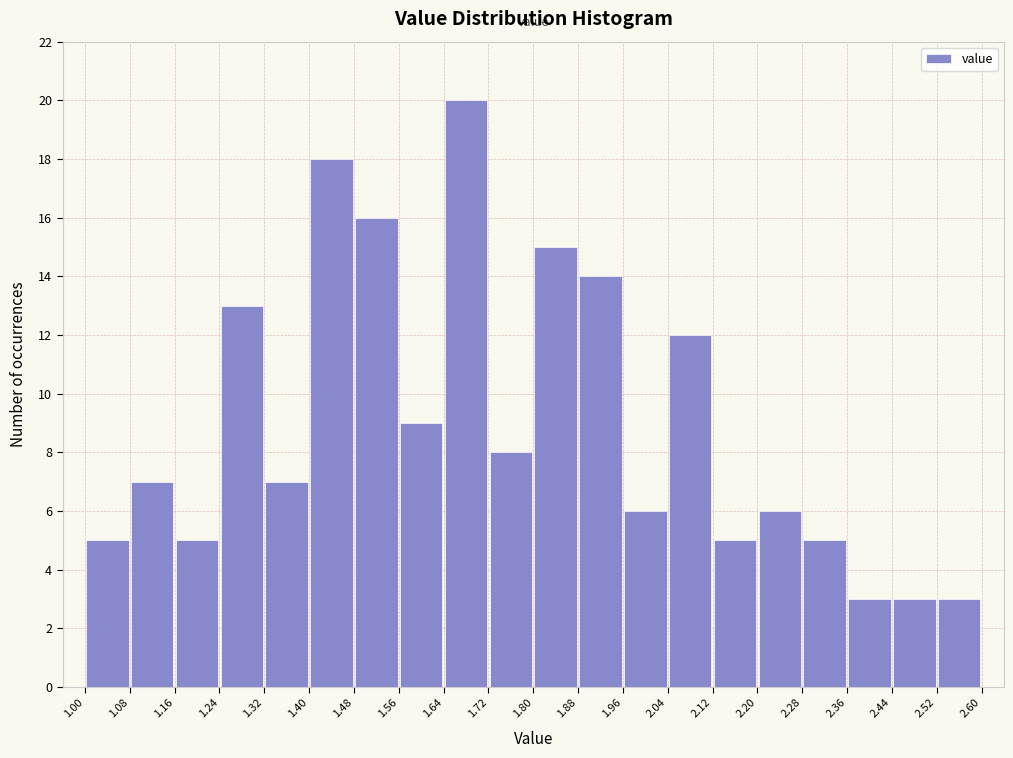

What is the height of the bar covering 1.16 to 1.24 on the x-axis? The values are not printed on the chart, so give them approximately, as read against the axis.

5